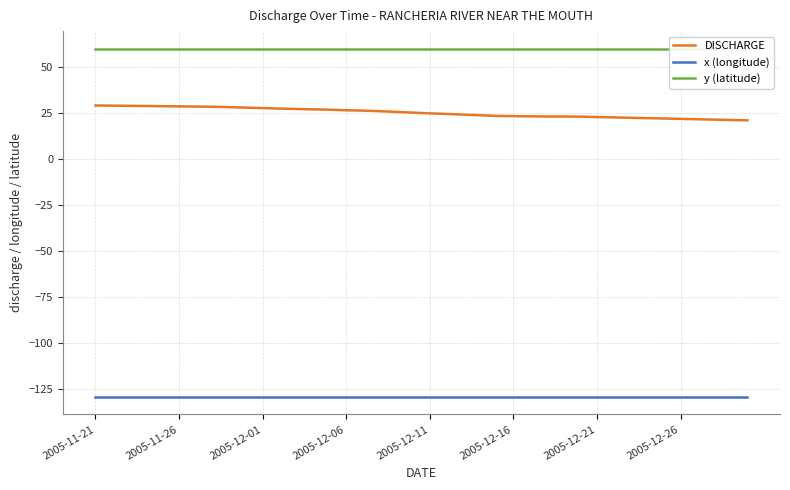

Is it true that x (longitude) equals -129.6 at 28?

True